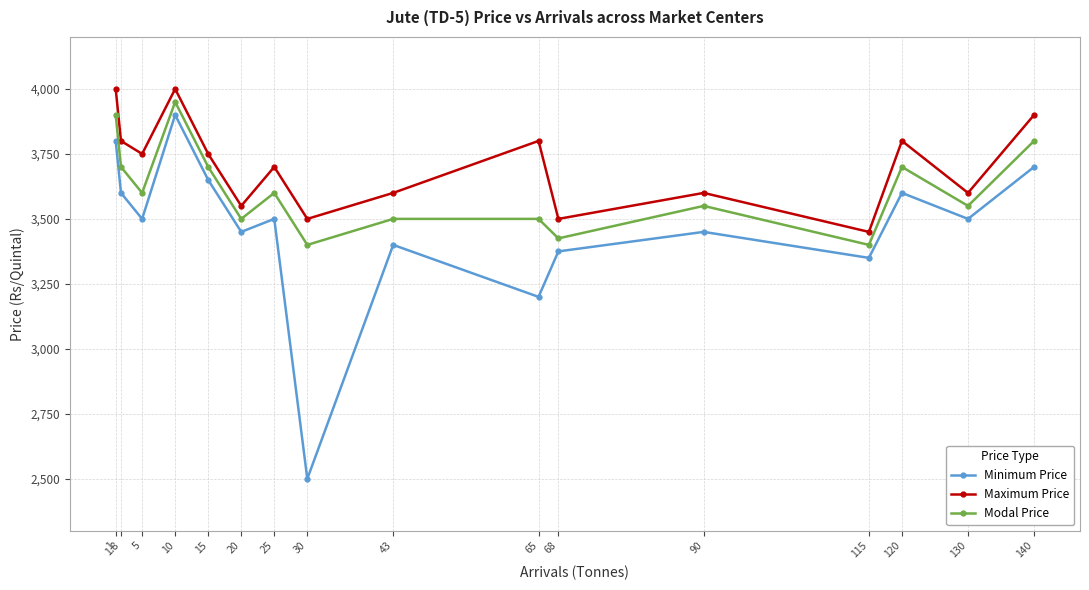

What is the label of the 10th point from the left?

65